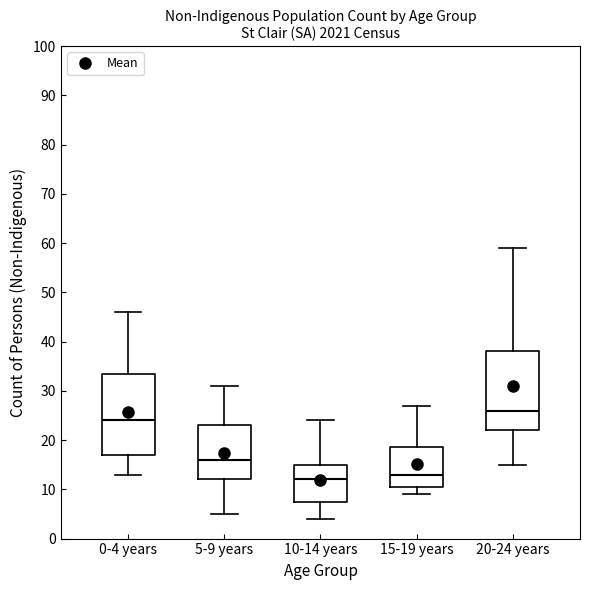

Which box's median line is the highest?

20-24 years